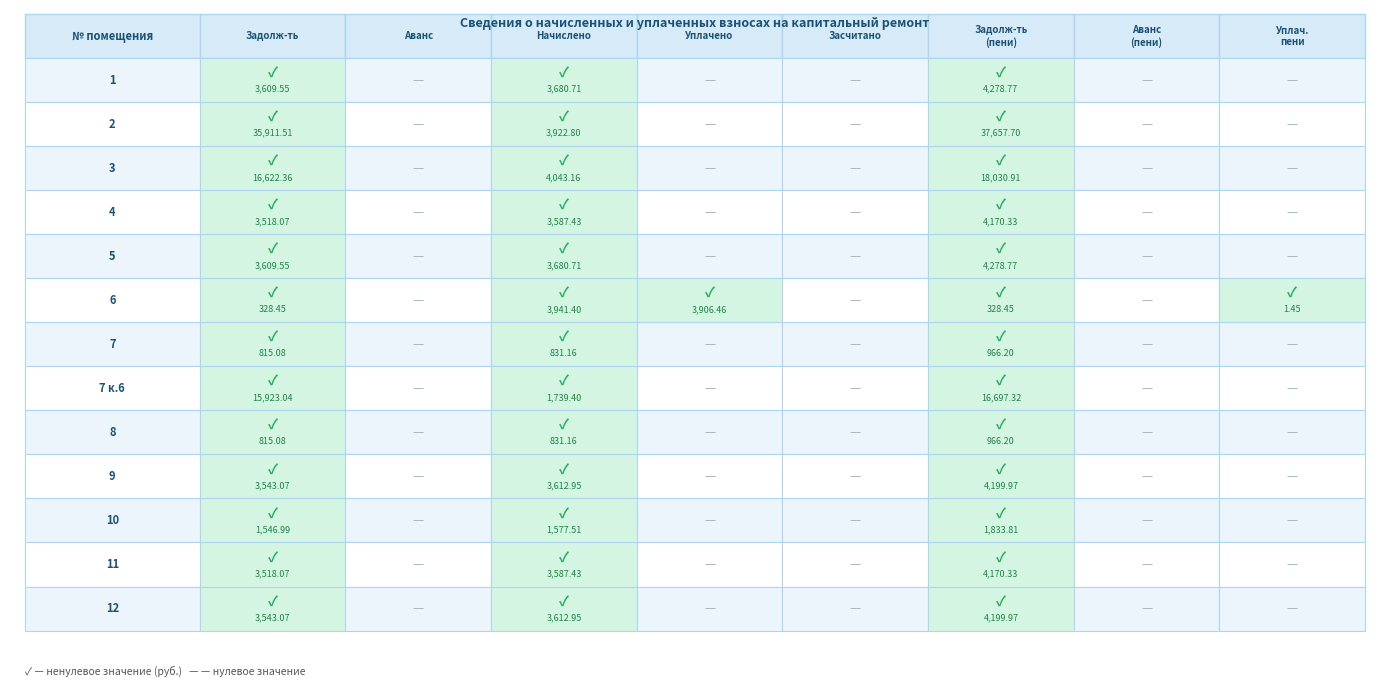

How many values in the 7 series exceed 0?

3